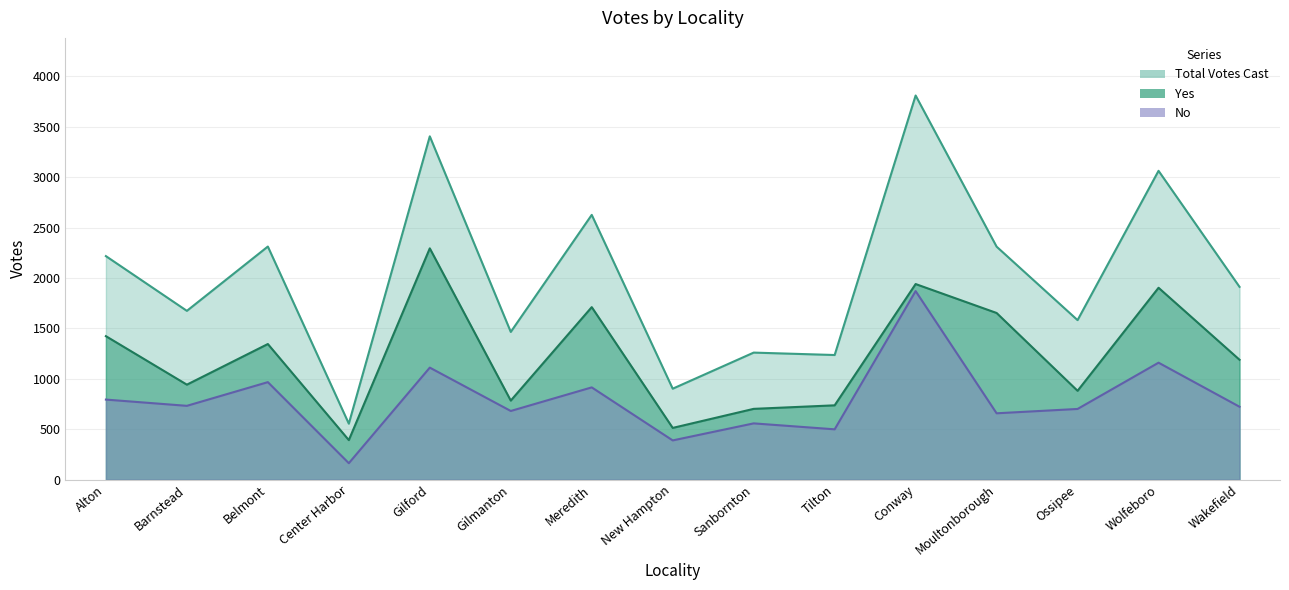

Which label corresponds to the smallest value in the chart?

Center Harbor